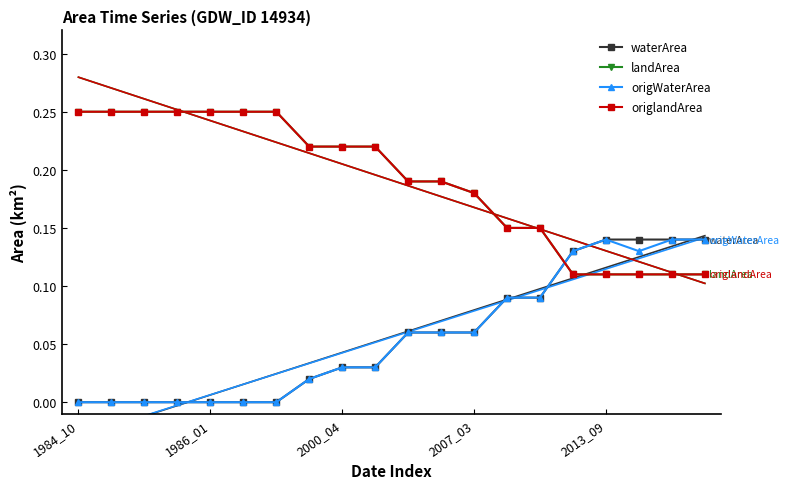

Reading left to right, list all the values displayed in this chart.

waterArea: 0.0	0.0	0.0	0.0	0.0	0.0	0.0	0.0	0.0	0.0	0.1	0.1	0.1	0.1	0.1	0.1	0.1	0.1	0.1	0.1
landArea: 0.2	0.2	0.2	0.2	0.2	0.2	0.2	0.2	0.2	0.2	0.2	0.2	0.2	0.1	0.1	0.1	0.1	0.1	0.1	0.1
origWaterArea: 0.0	0.0	0.0	0.0	0.0	0.0	0.0	0.0	0.0	0.0	0.1	0.1	0.1	0.1	0.1	0.1	0.1	0.1	0.1	0.1
origlandArea: 0.2	0.2	0.2	0.2	0.2	0.2	0.2	0.2	0.2	0.2	0.2	0.2	0.2	0.1	0.1	0.1	0.1	0.1	0.1	0.1